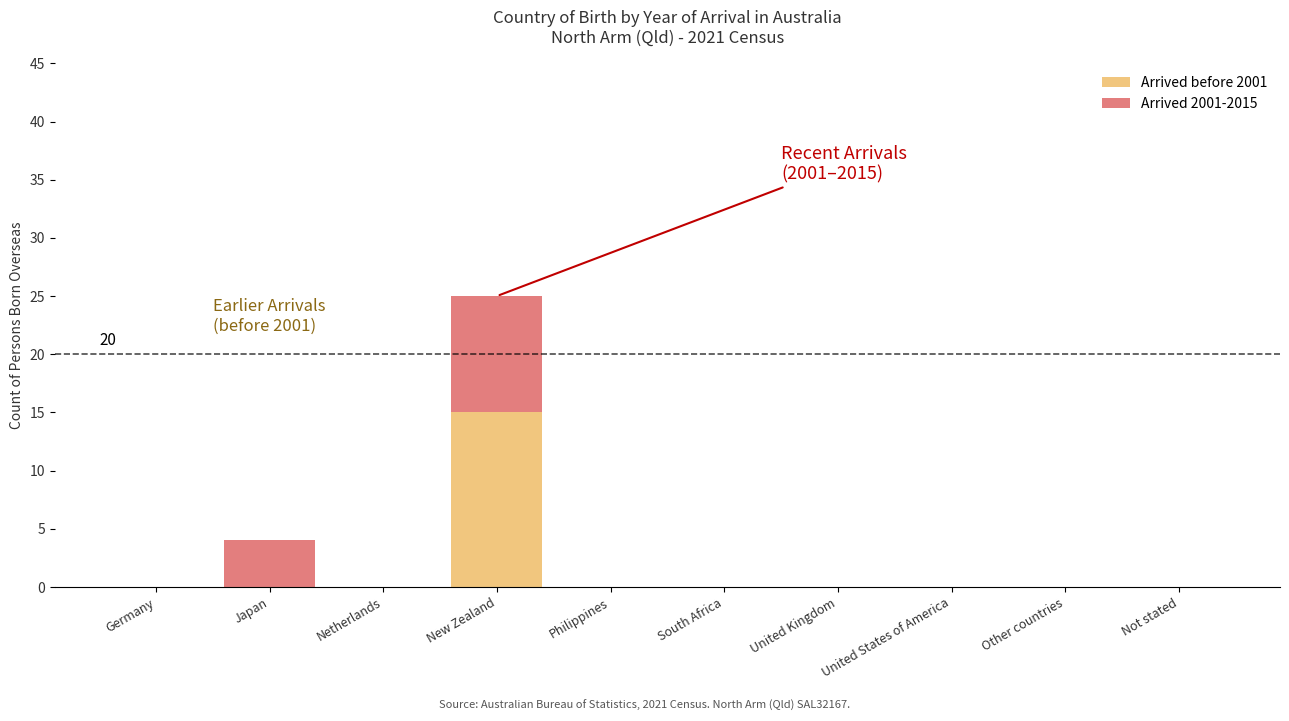

At which category is the sum across all series the highest?

New Zealand